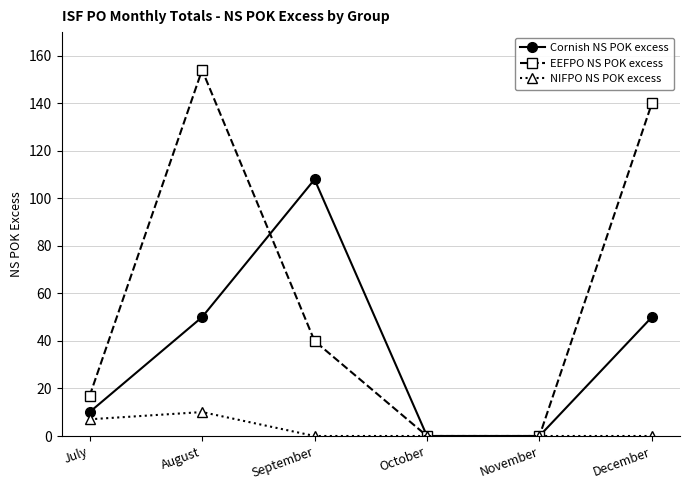

Between August and October, which series saw the biggest shift?

EEFPO NS POK excess